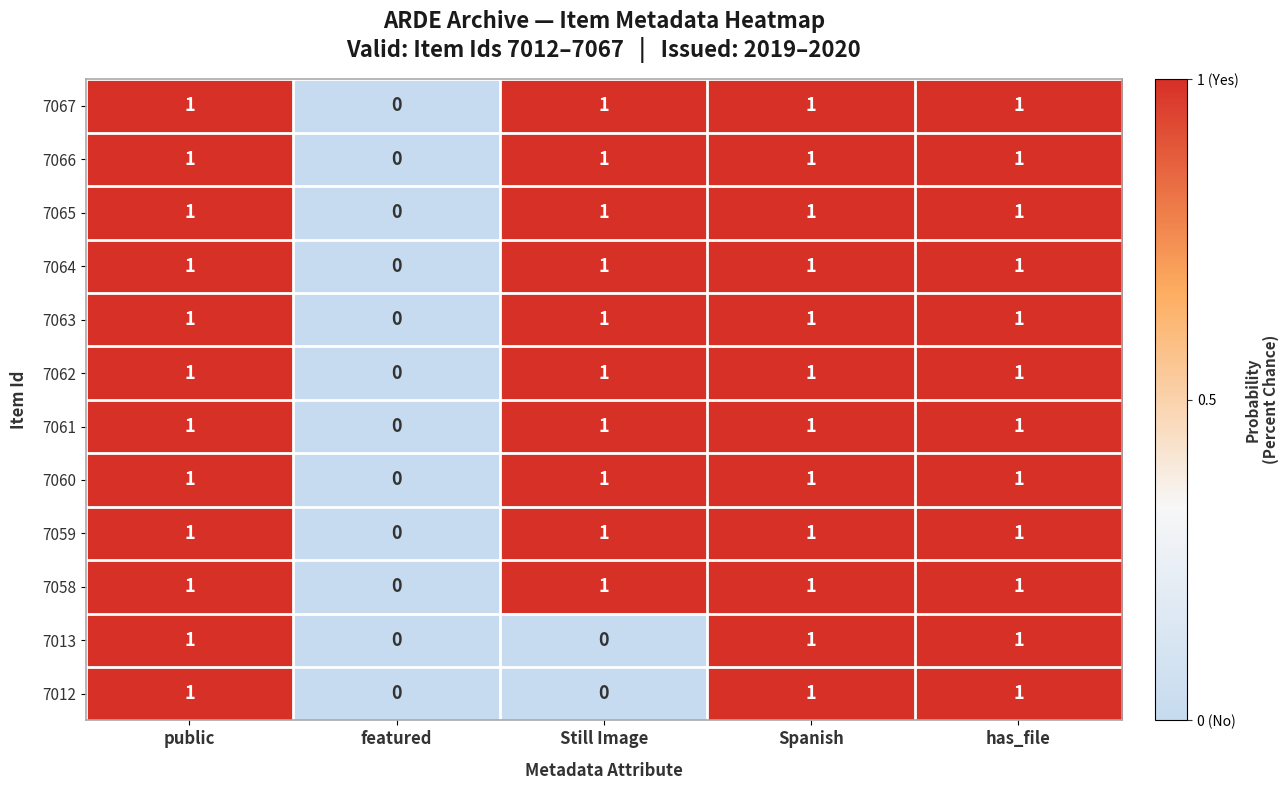

The value of 7059 at public is 0. True or false?

False